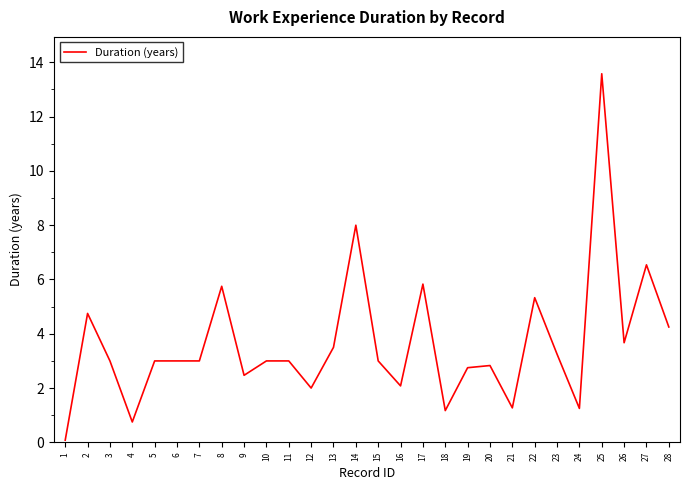

True or false: the data shows 7.6 at 2.

False